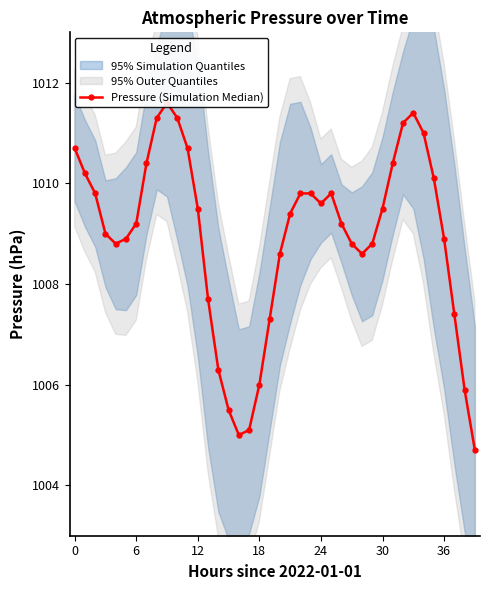

At which category does the chart reach its minimum across all series?

39